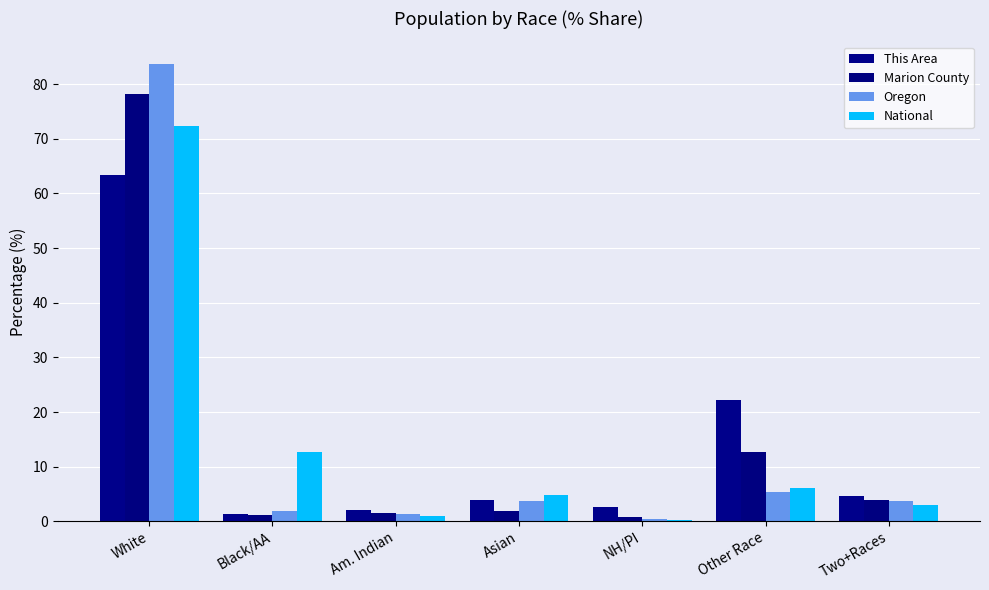

What is the sum of all This Area values?

100.0